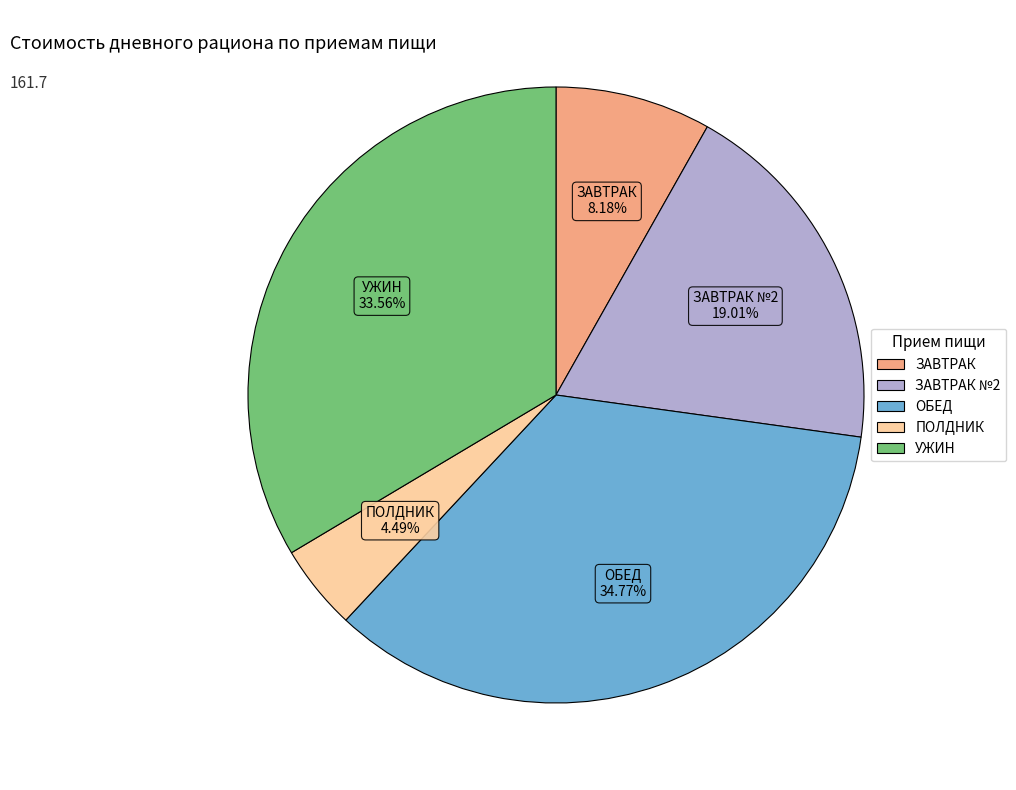

The ЗАВТРАК №2 slice represents 30% of the pie. True or false?

False